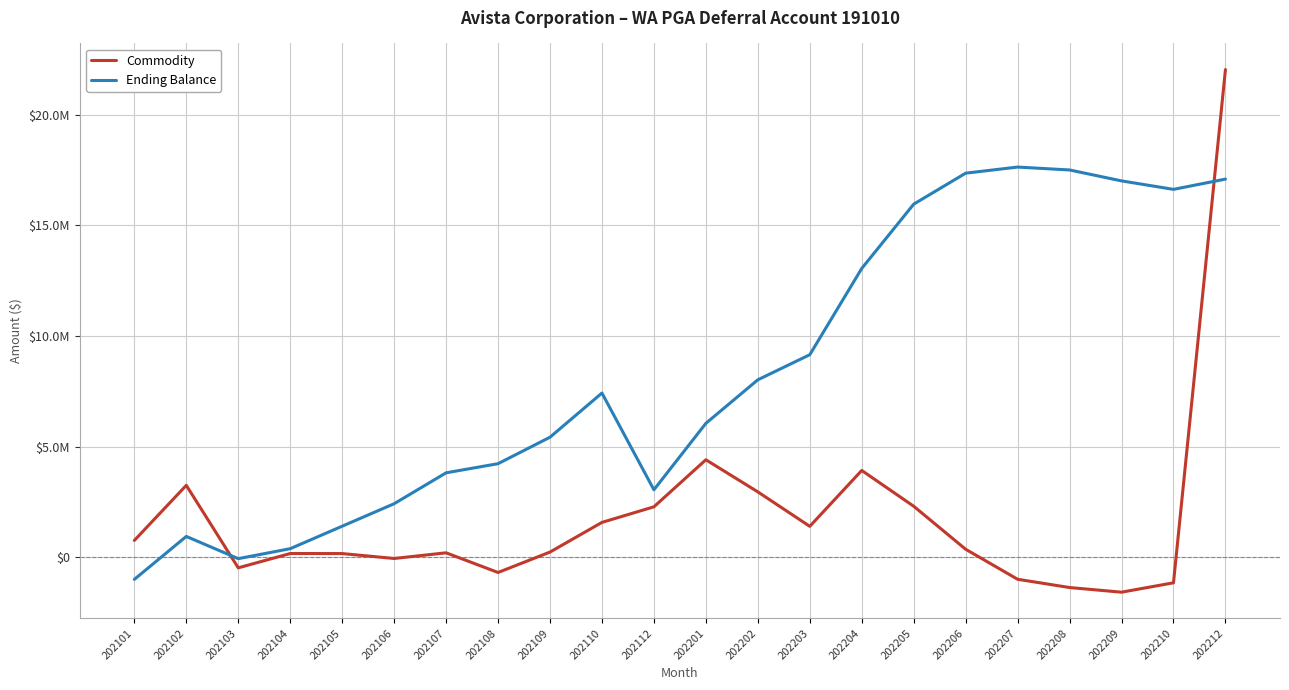

What are all the series names shown in the legend?

Commodity, Ending Balance